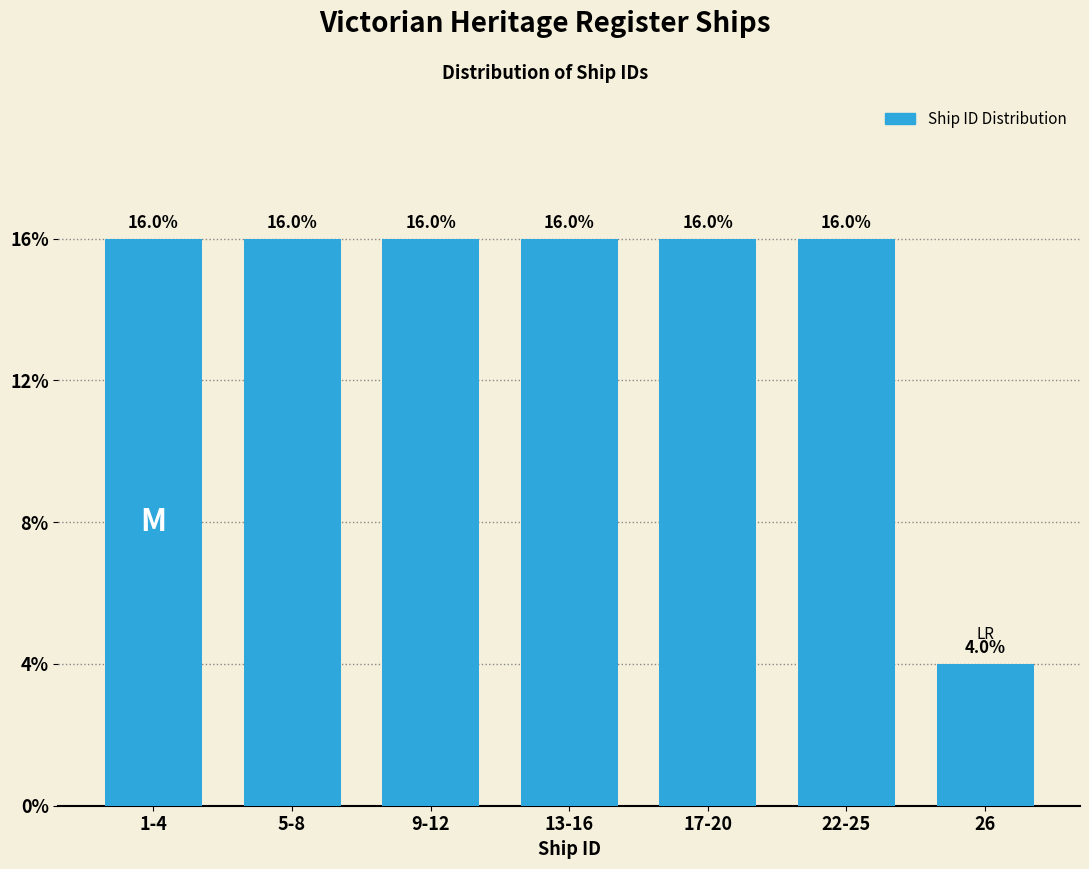

Are the bars horizontal?

No